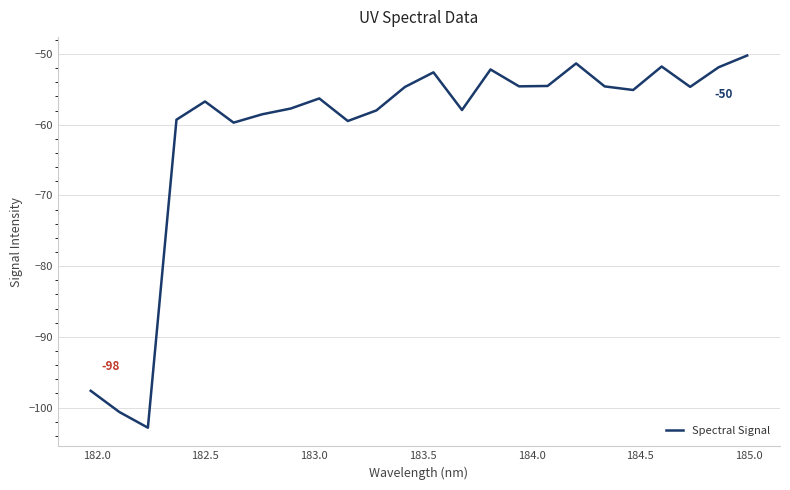

What is the difference between the second highest and second lowest values?

49.3